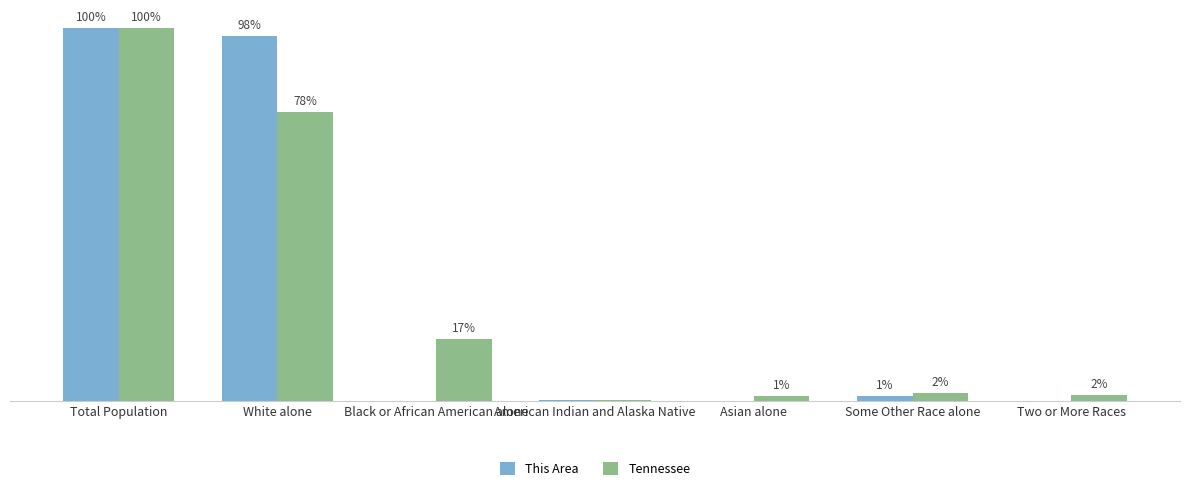

Are the bars horizontal?

No